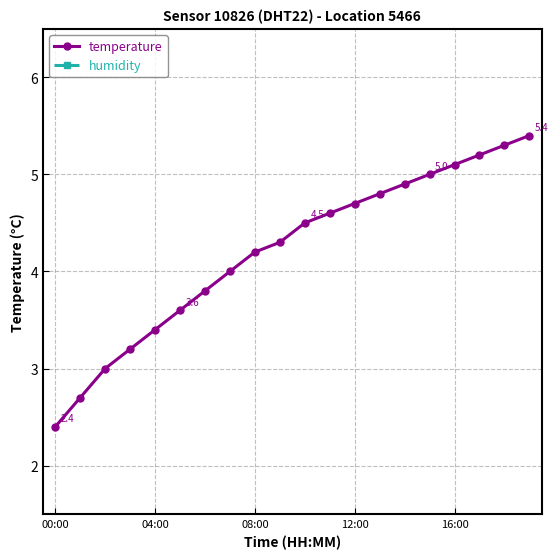

At which category does the chart reach its minimum across all series?

00:00